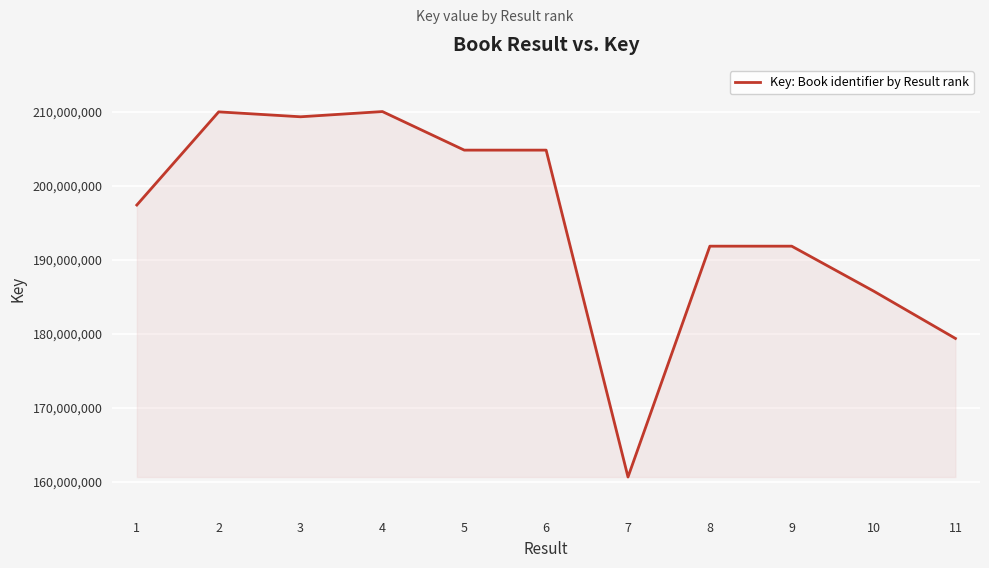

Between 4 and 11, which is larger?

4